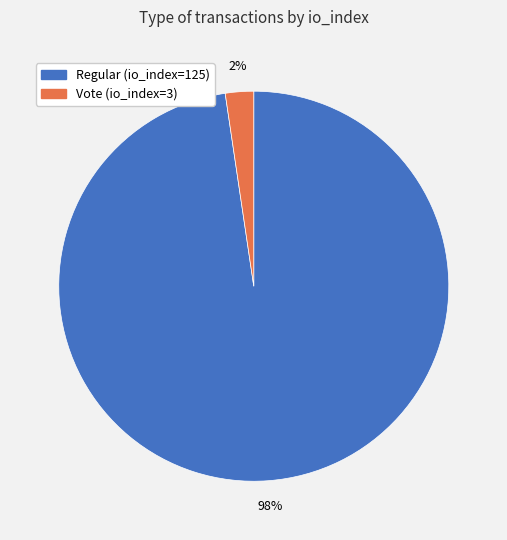

Is the sum of Vote (io_index=3) and Regular (io_index=125) greater than half?

Yes